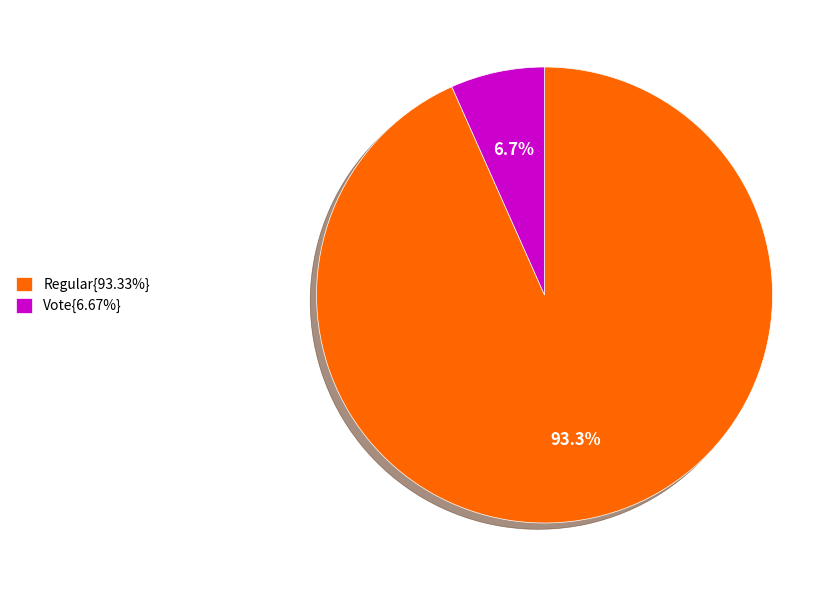

Is there any slice that represents more than half of the pie?

Yes